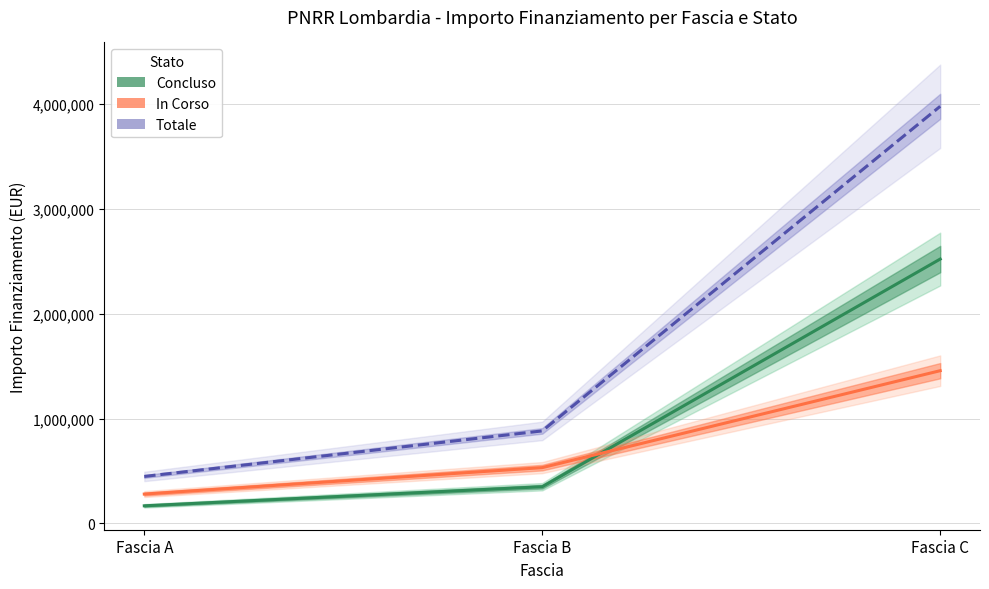

Reading left to right, extract all data points from this chart.

Concluso: 168000	350000	2520000
In Corso: 280000	532000	1456000
Totale: 448000	882000	3976000